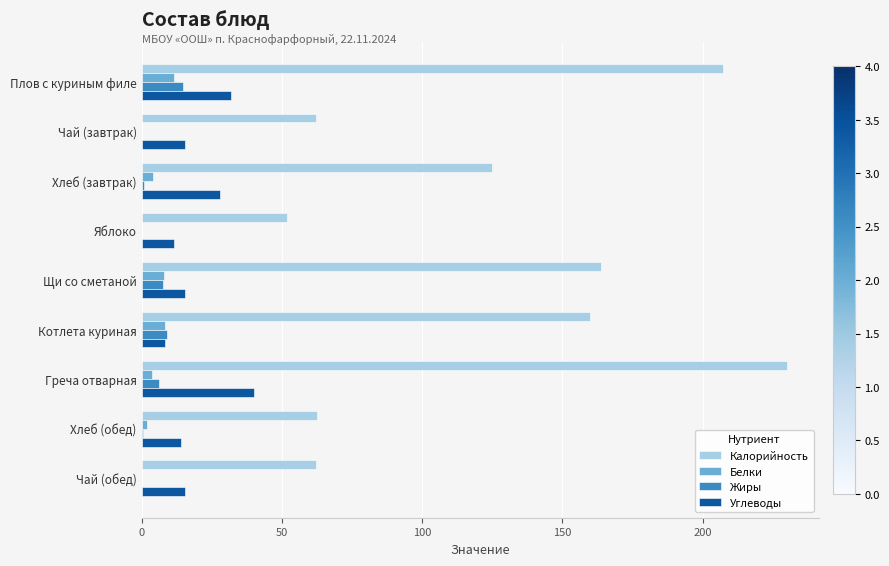

How many distinct data groups are displayed?

4